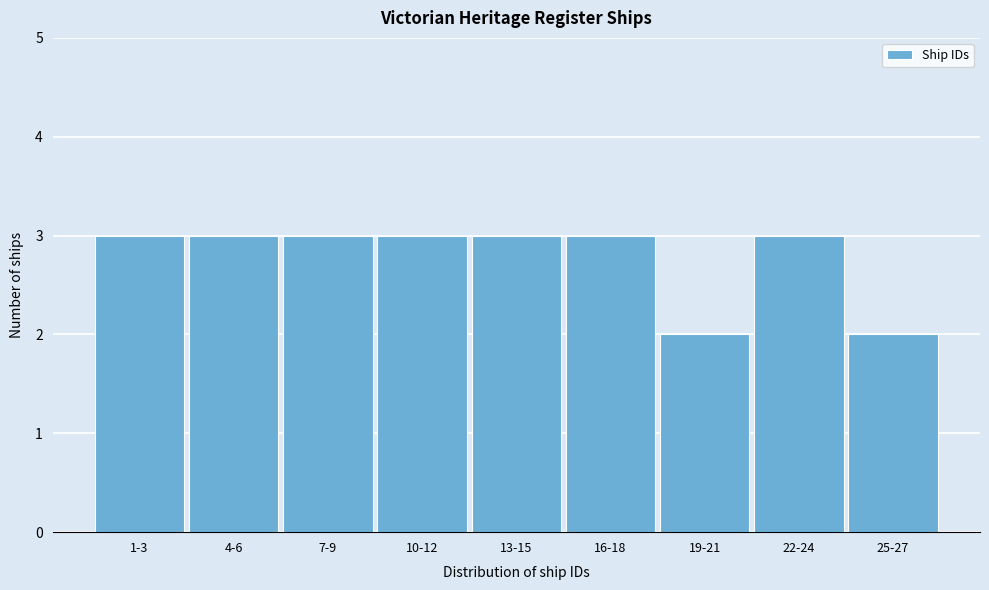

Reading right to left, list all the values displayed in this chart.

25-27=2	22-24=3	19-21=2	16-18=3	13-15=3	10-12=3	7-9=3	4-6=3	1-3=3